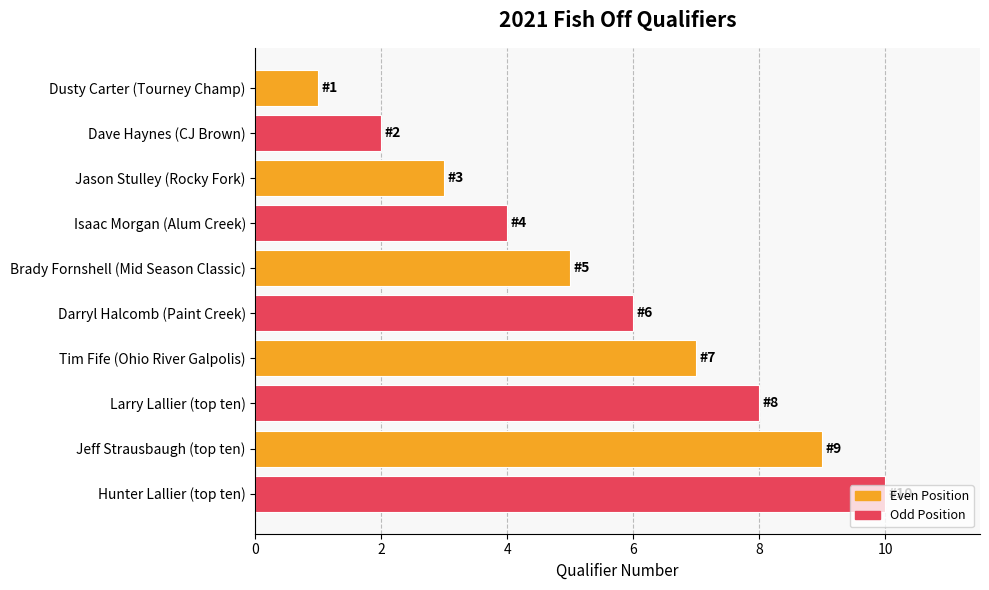

What is the sum of all values?

55